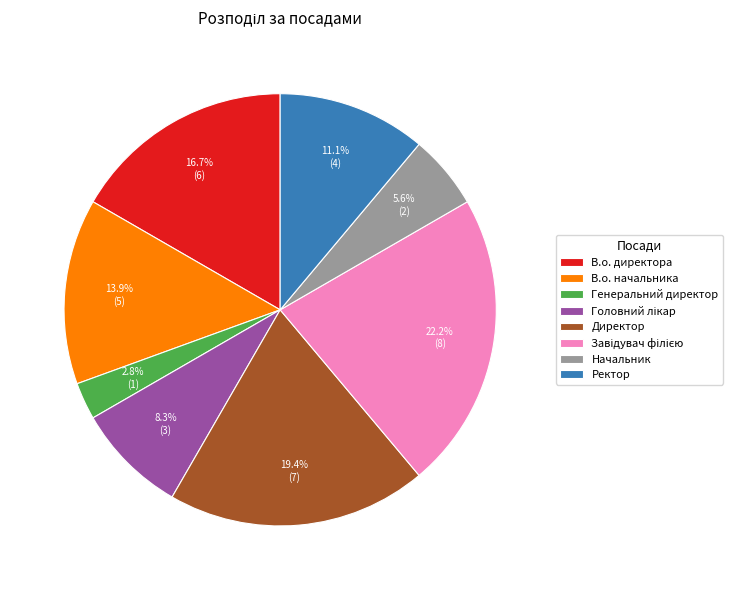

How many slices are in this pie chart?

8